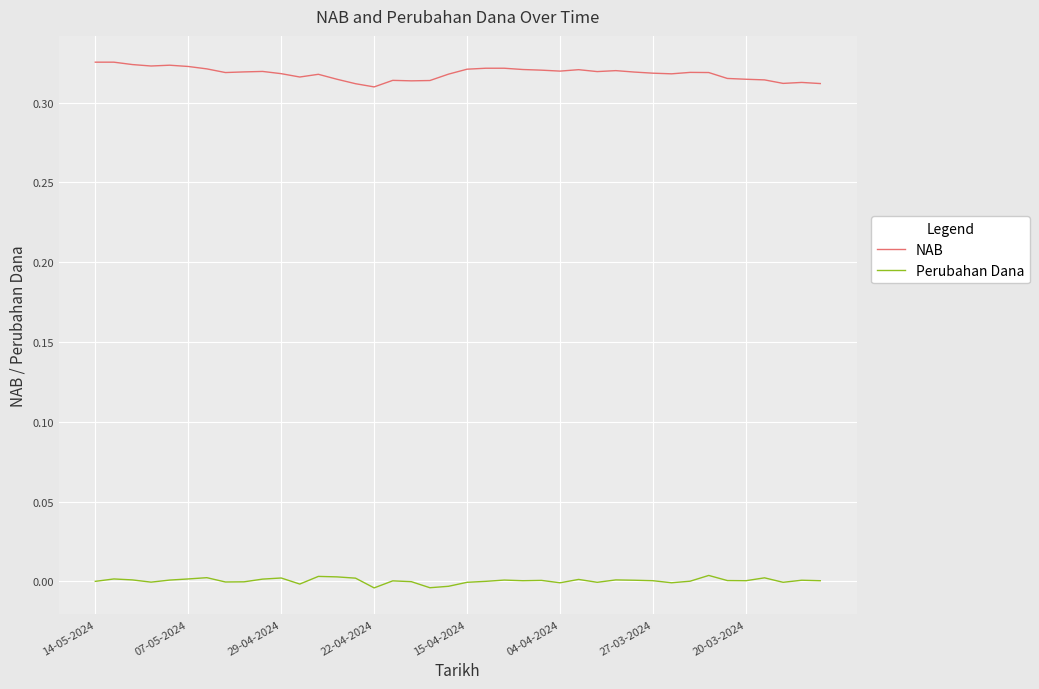

Which series has the largest range (max minus min)?

NAB